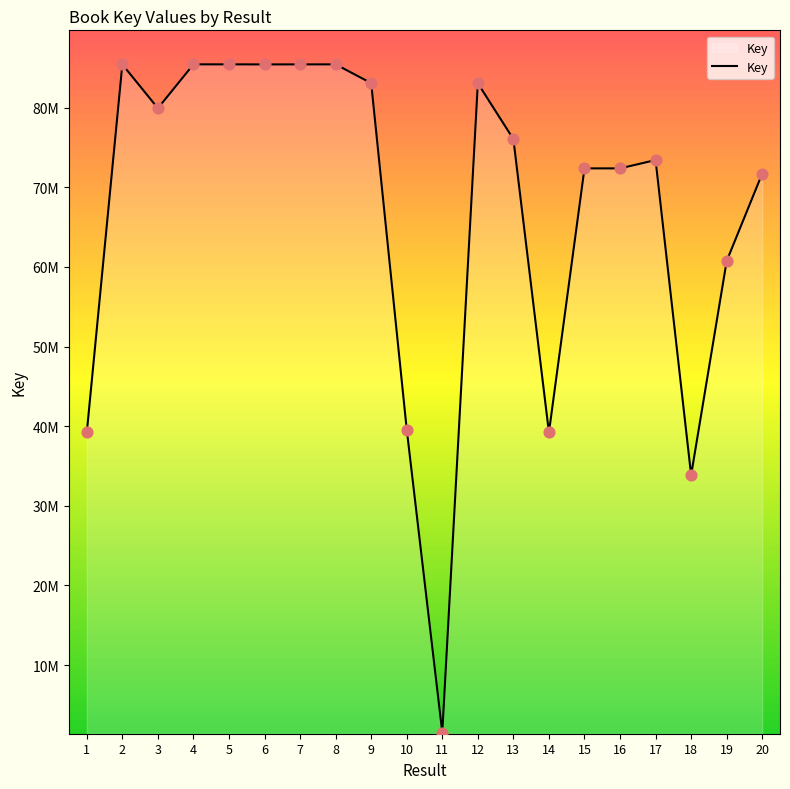

What is the change in value from 13 to 14?

-36838786